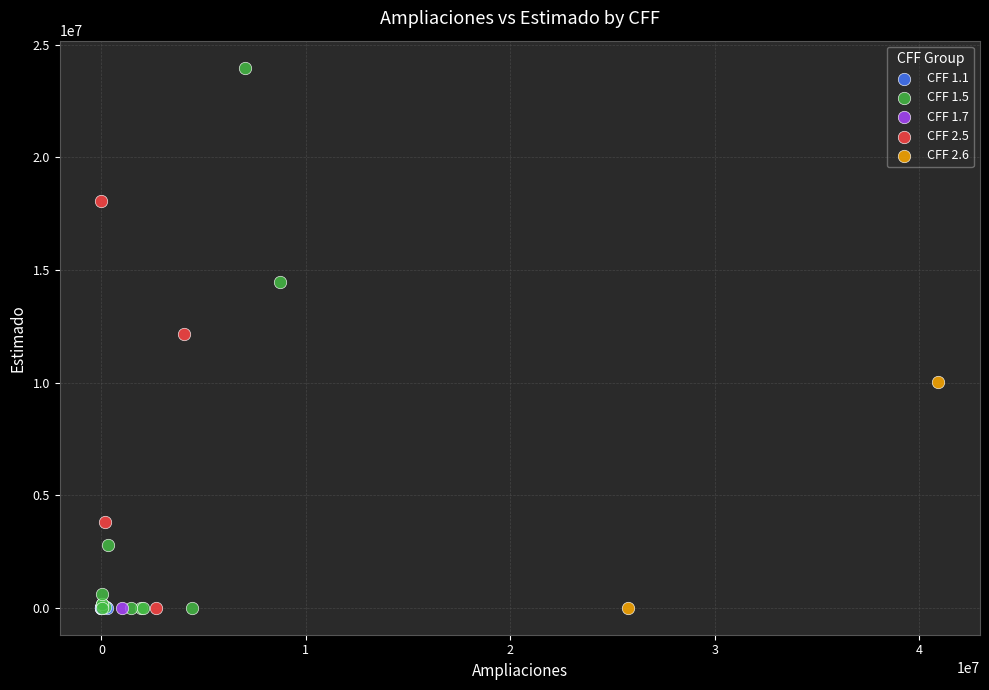

What are all the series names shown in the legend?

CFF 1.1, CFF 1.5, CFF 1.7, CFF 2.5, CFF 2.6